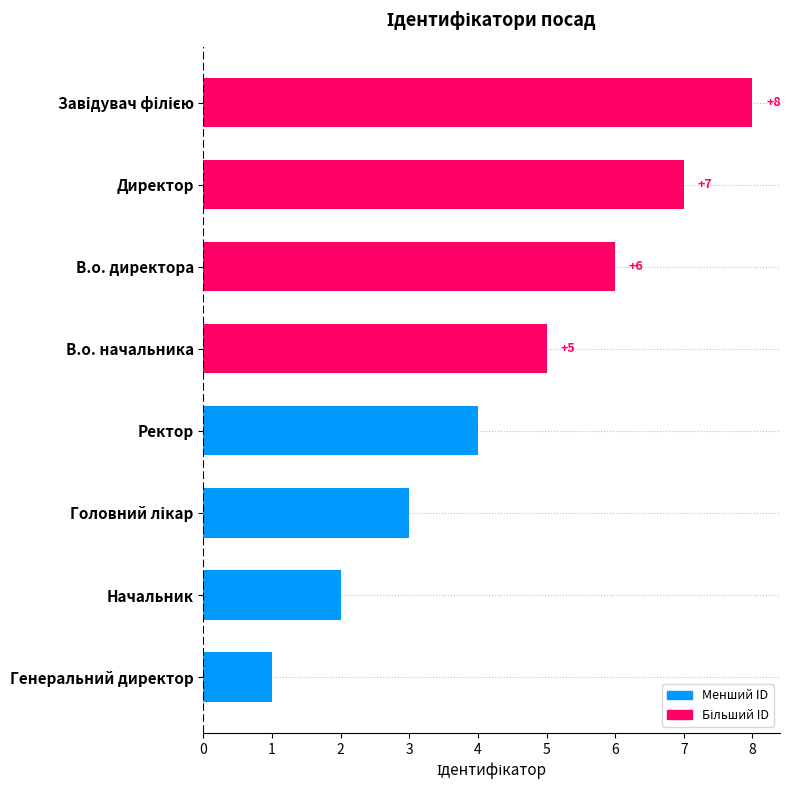

What is the sum of all values?

36